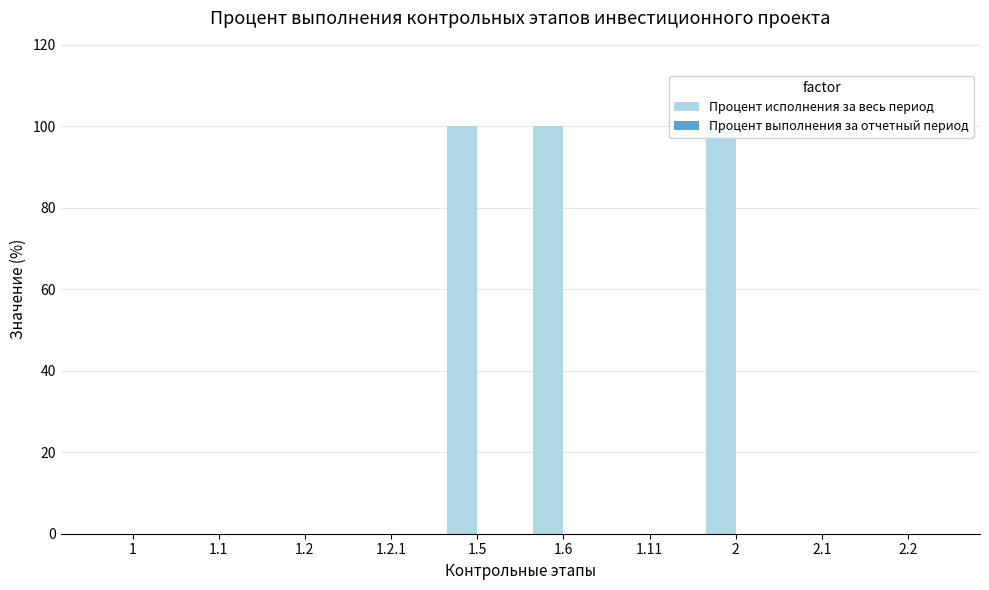

What position from the right is 1?

10